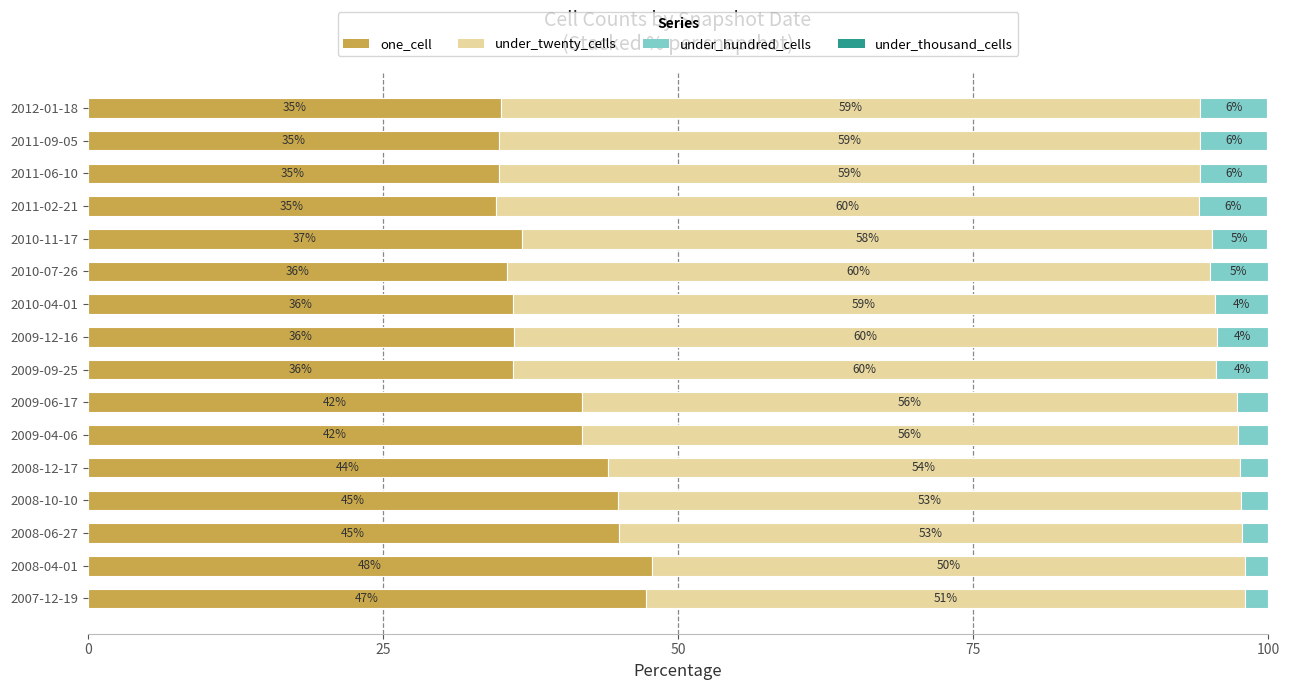

What value does the one_cell series have at 2008-06-27?

45.0